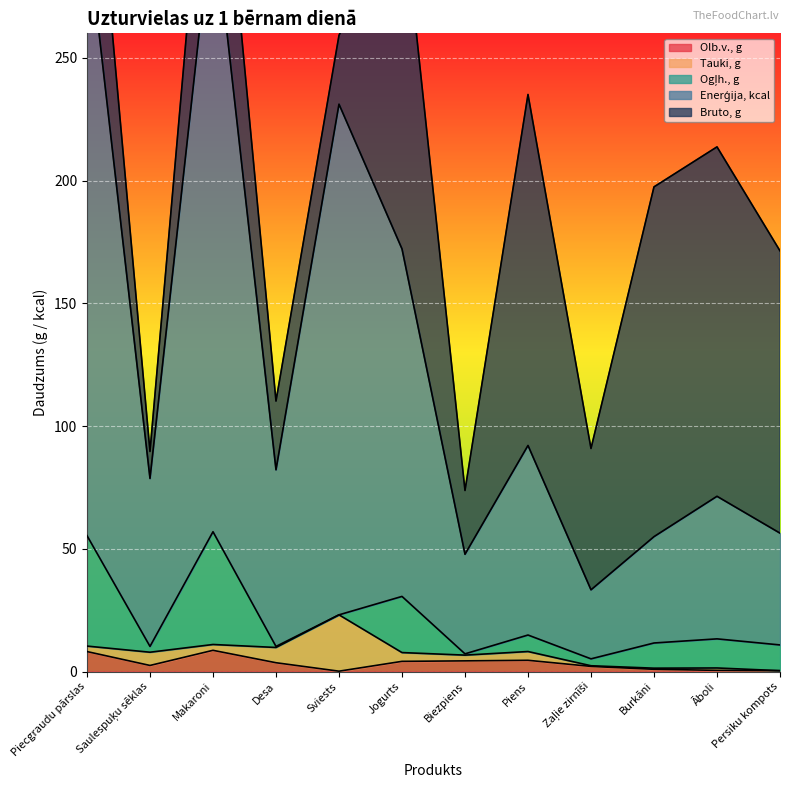

The value of Olb.v., g at Makaroni is 8.6. True or false?

True